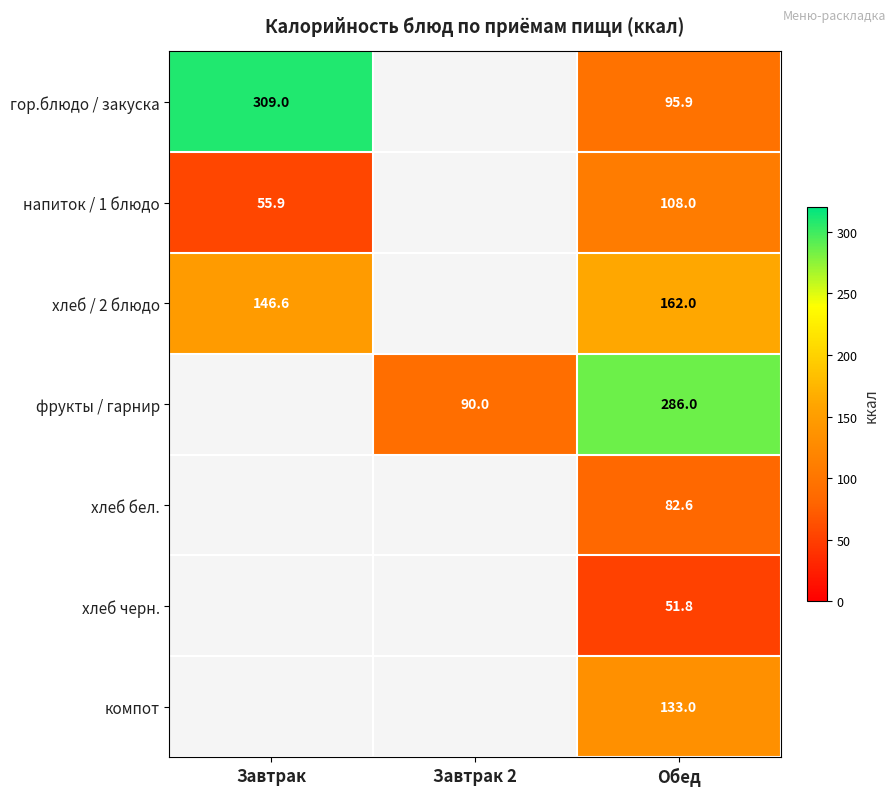

True or false: фрукты / гарнир has a value of 90.0 at Завтрак 2.

True